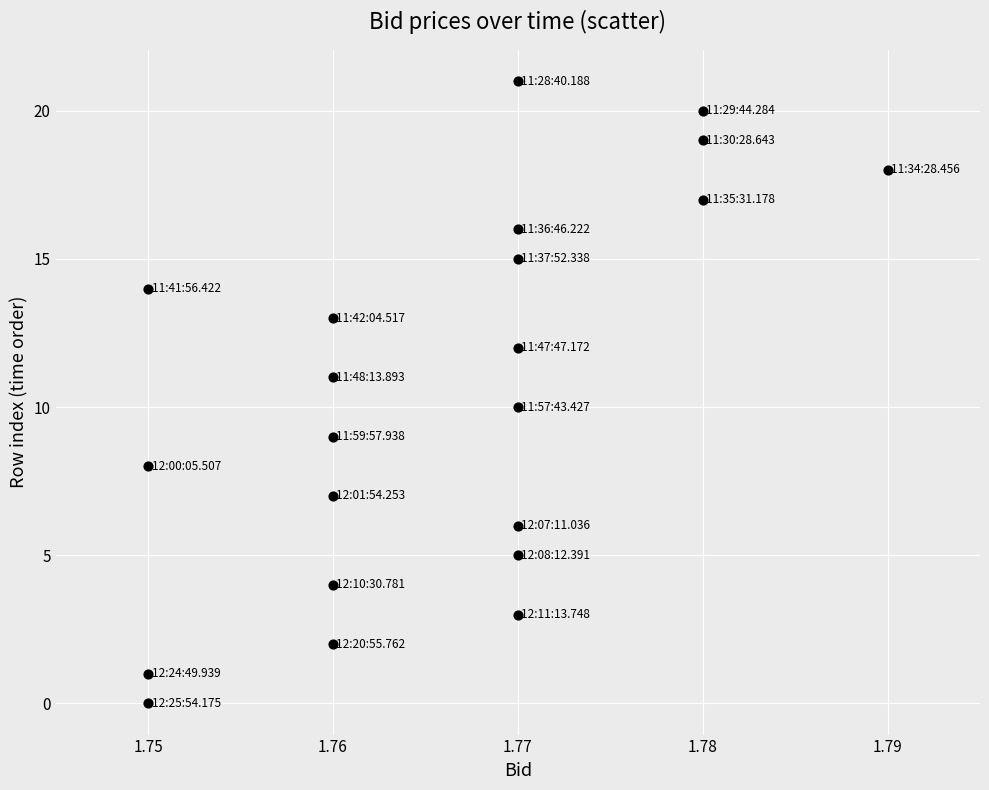

What is the range of Y values (max minus min)?

21